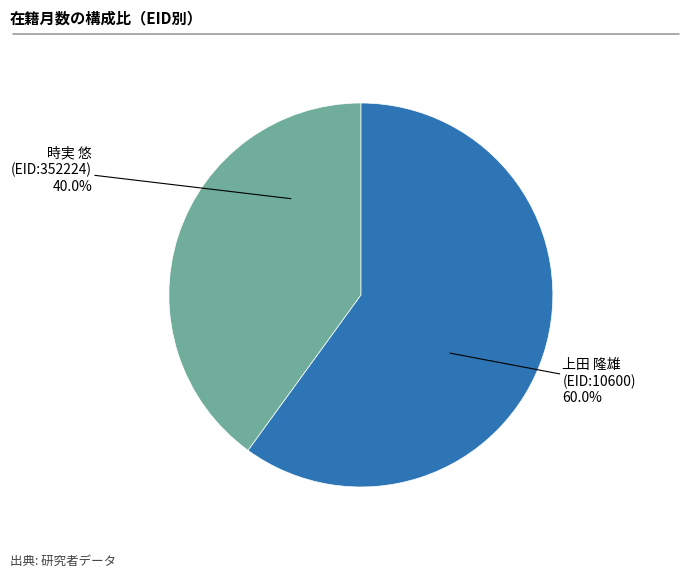

How many segments does this pie chart have?

2